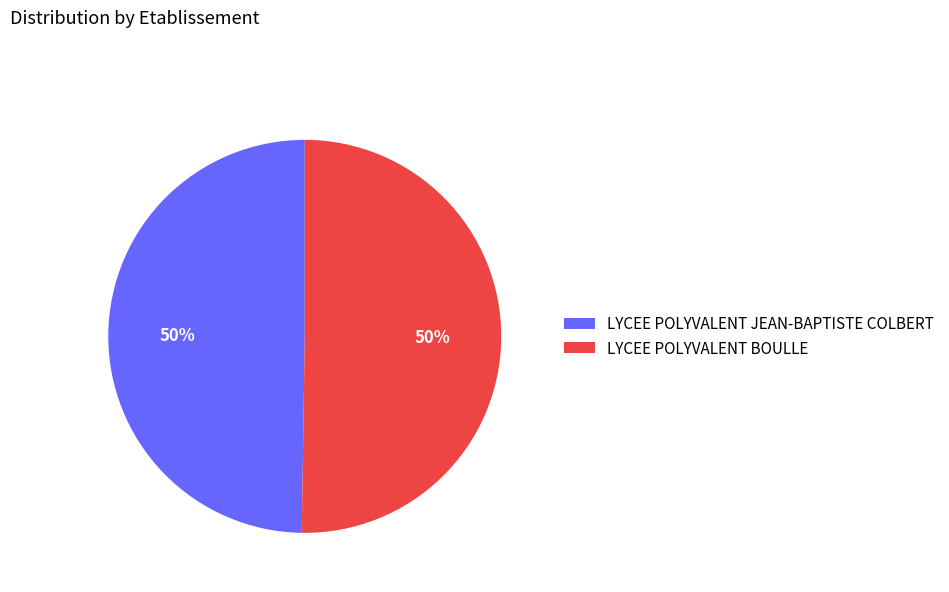

Do LYCEE POLYVALENT JEAN-BAPTISTE COLBERT and LYCEE POLYVALENT BOULLE together represent more than half of the pie?

Yes